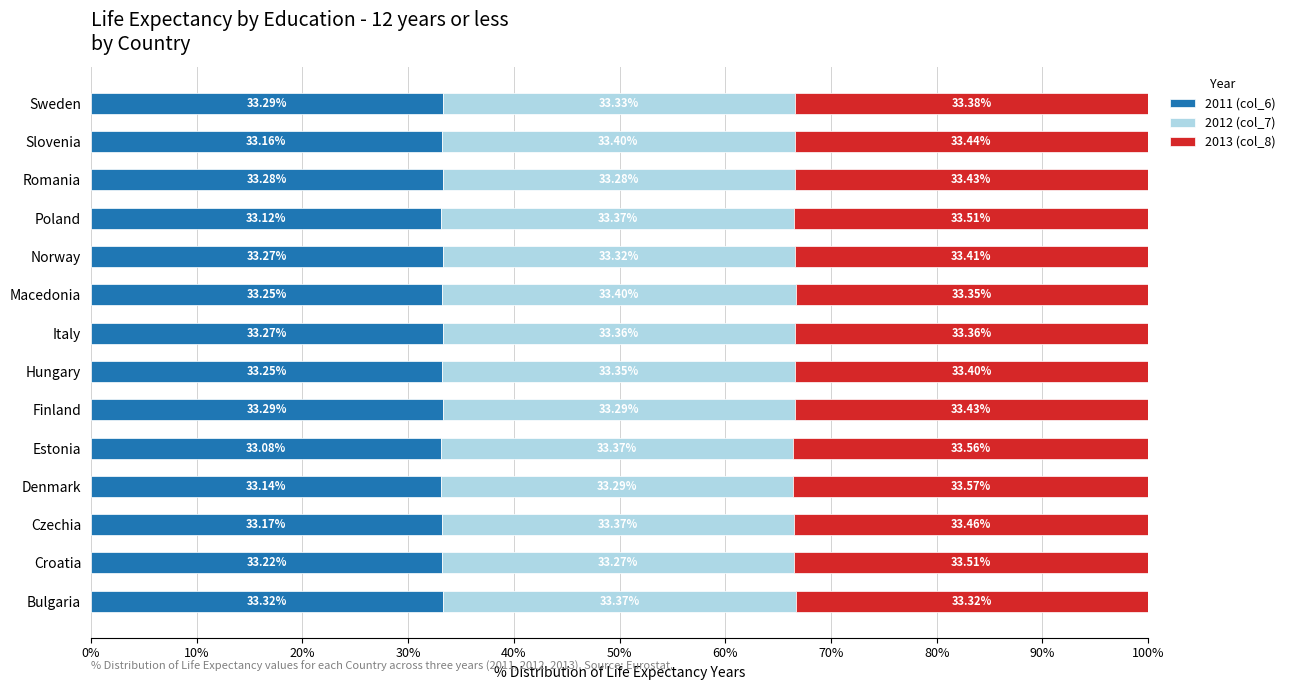

What is the sum of all 2011 (col_6) values?

465.1